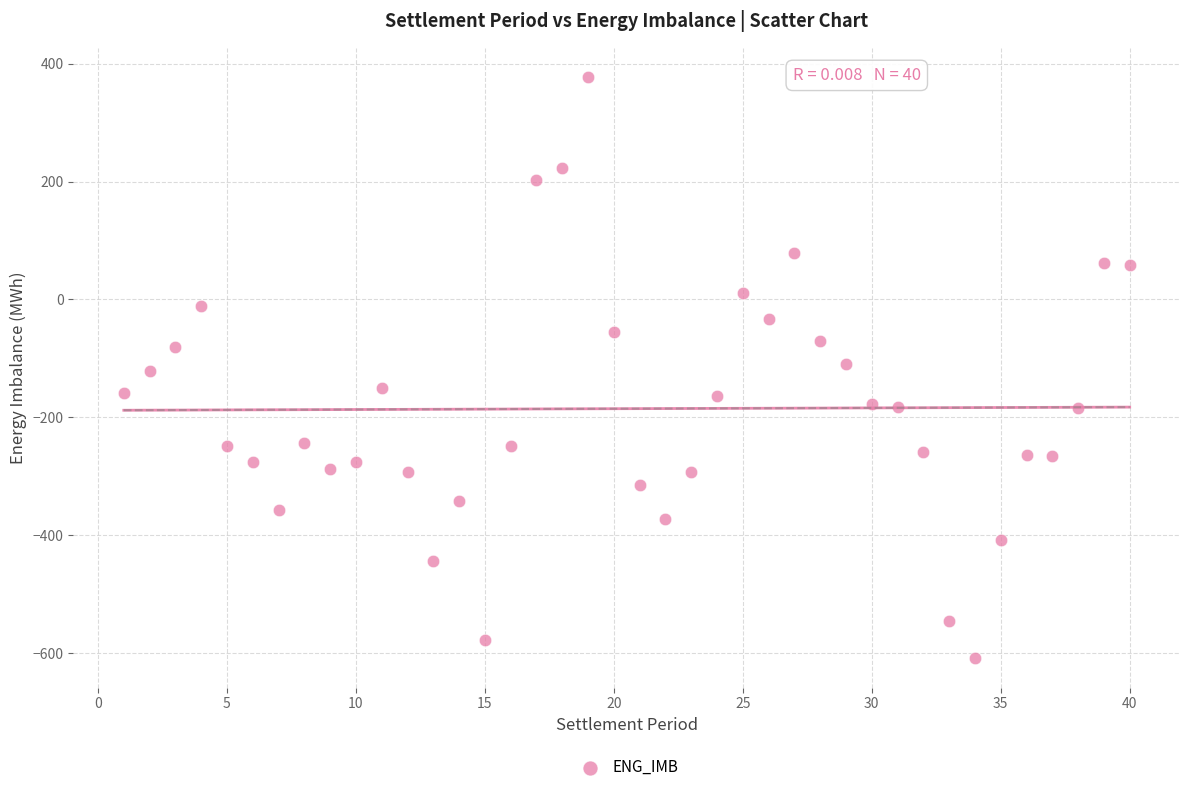

What is the range of X values (max minus min)?

39.0